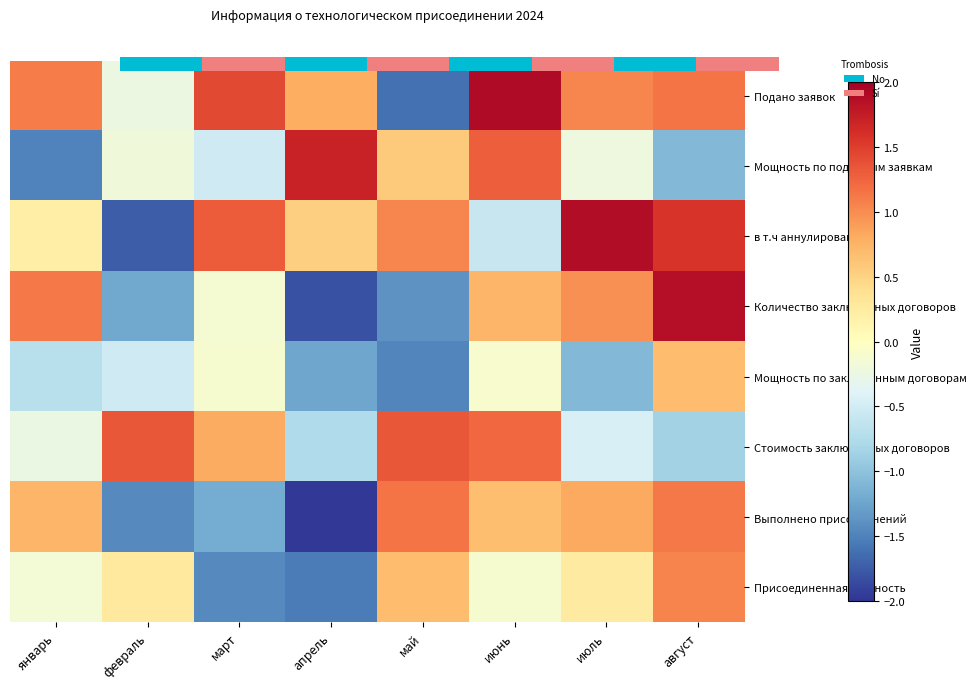

How many data points in Количество заключенных договоров are above 0?

4